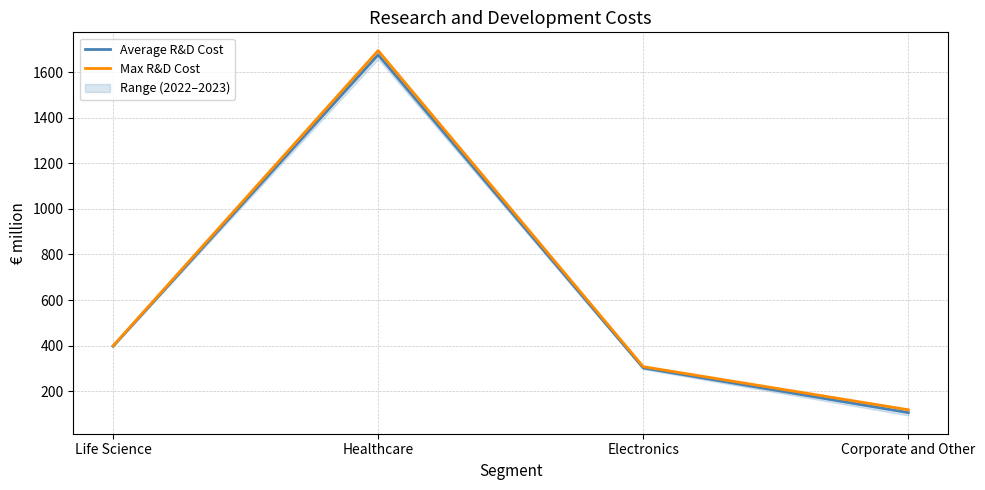

What is the difference between the maximum and minimum values in the Max R&D Cost series?

1575.0